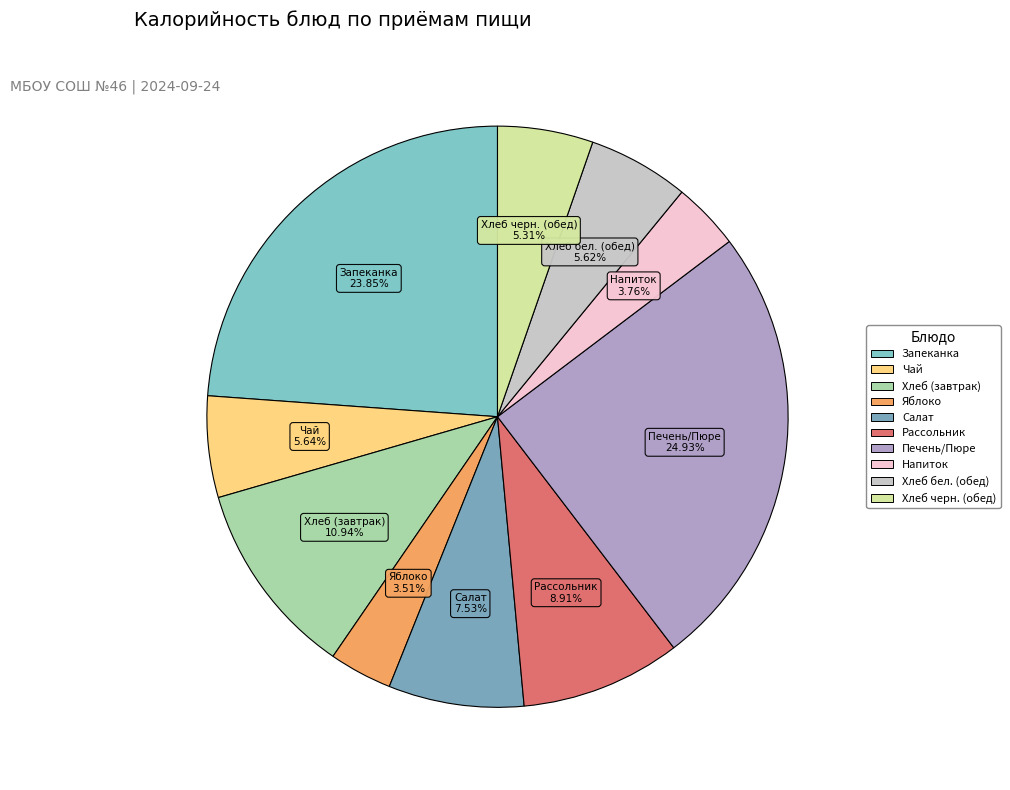

Between Салат and Чай, which is larger?

Салат